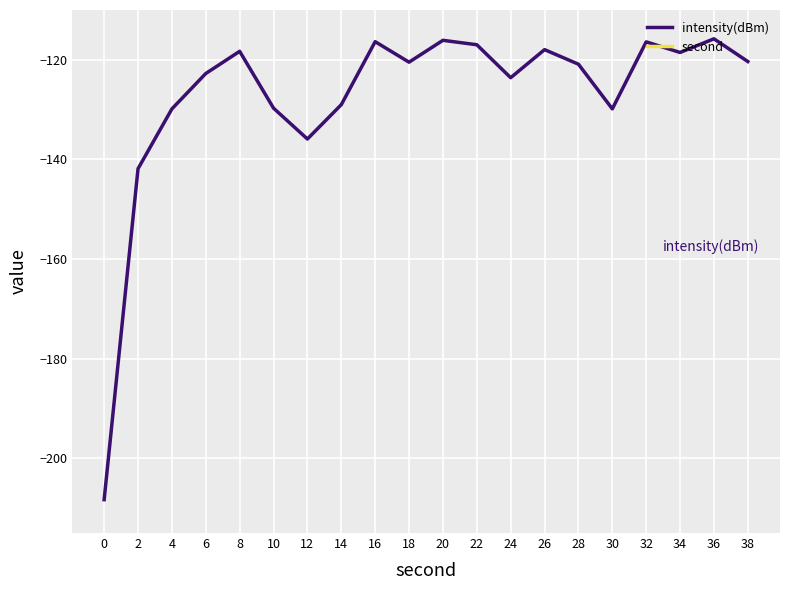

Rank the categories by second value from lowest to highest.

0, 2, 4, 6, 8, 10, 12, 14, 16, 18, 20, 22, 24, 26, 28, 30, 32, 34, 36, 38